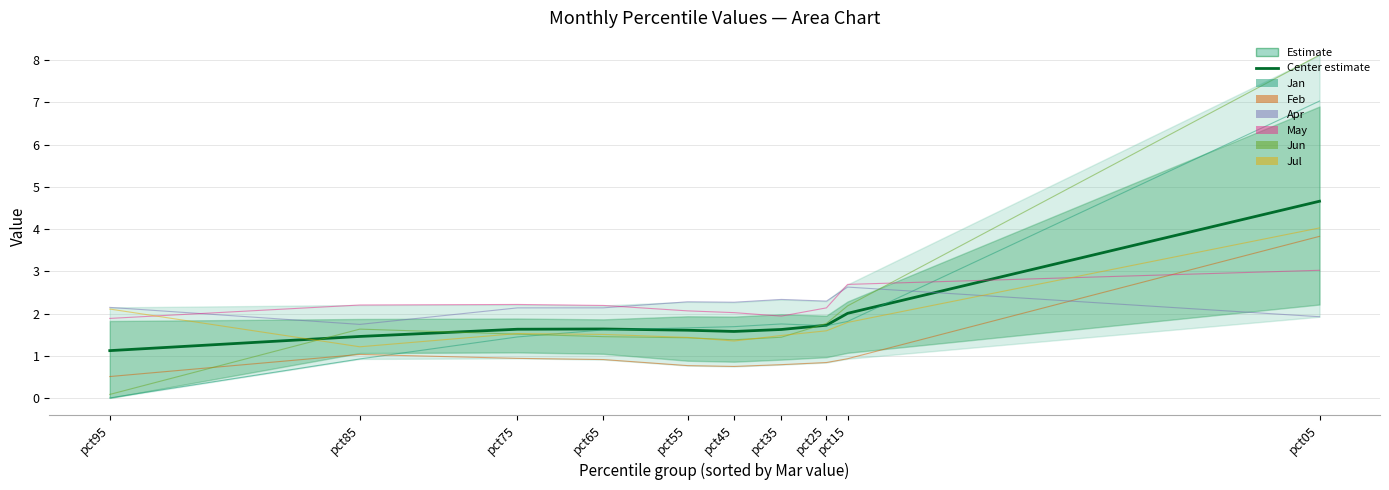

Which series has the largest total across all categories?

May